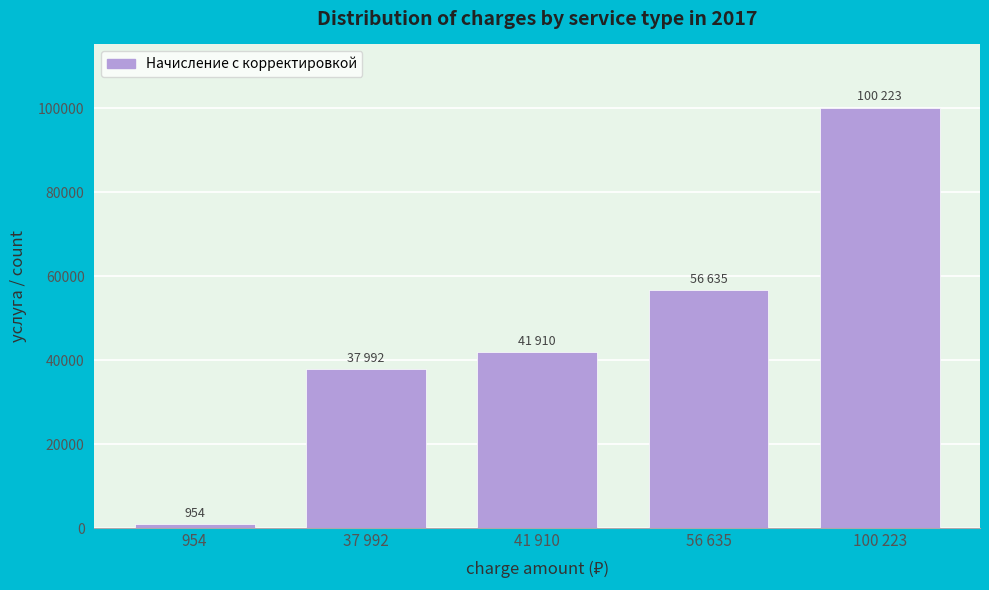

Reading right to left, list all the values displayed in this chart.

100 223=100223.4	56 635=56635.6	41 910=41910.7	37 992=37992.0	954=954.5